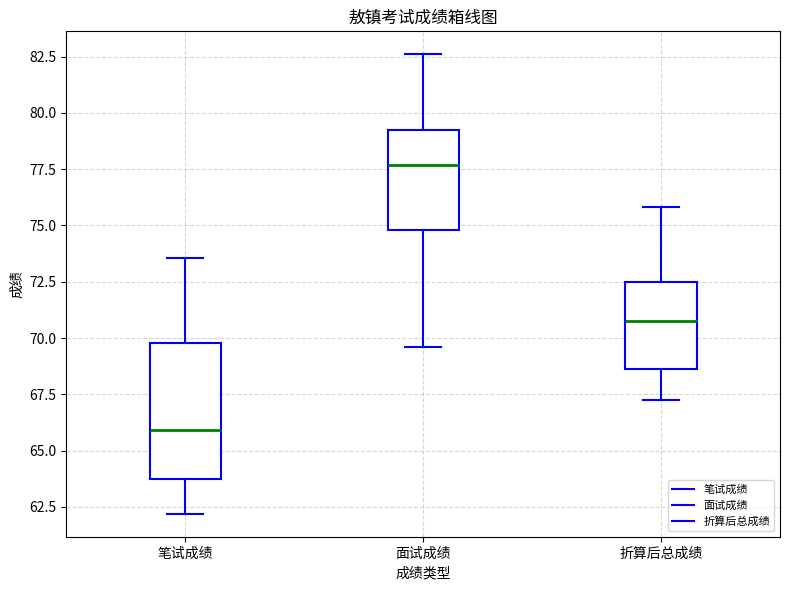

Where does the upper whisker of the box for 笔试成绩 end on the y-axis? The values are not printed on the chart, so give them approximately, as read against the axis.

73.5